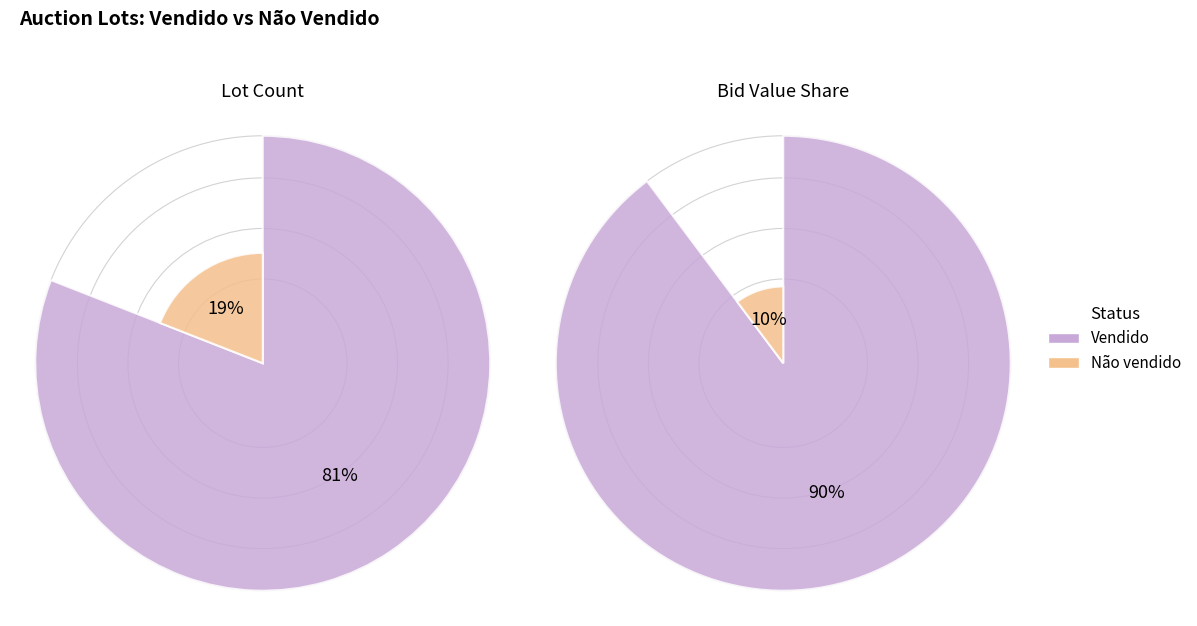

Which slice is the smallest?

Não vendido